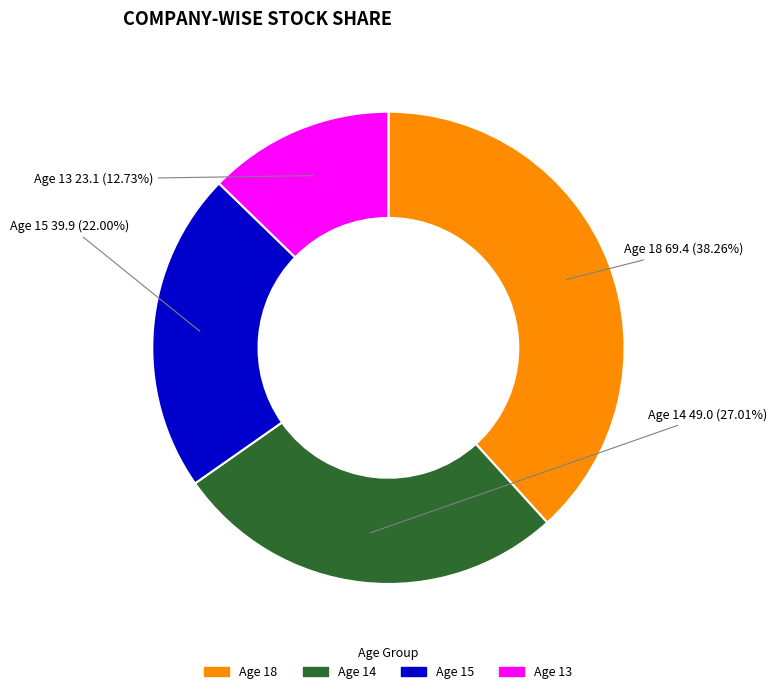

Does any single category account for the majority?

No